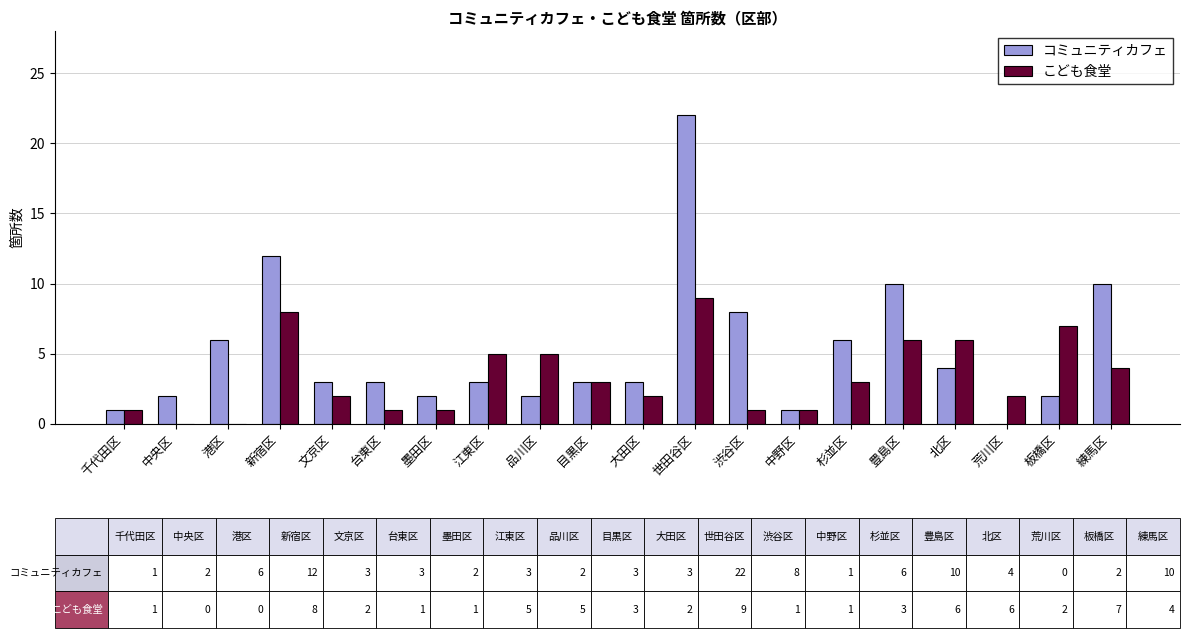

What is the greatest value displayed?

22